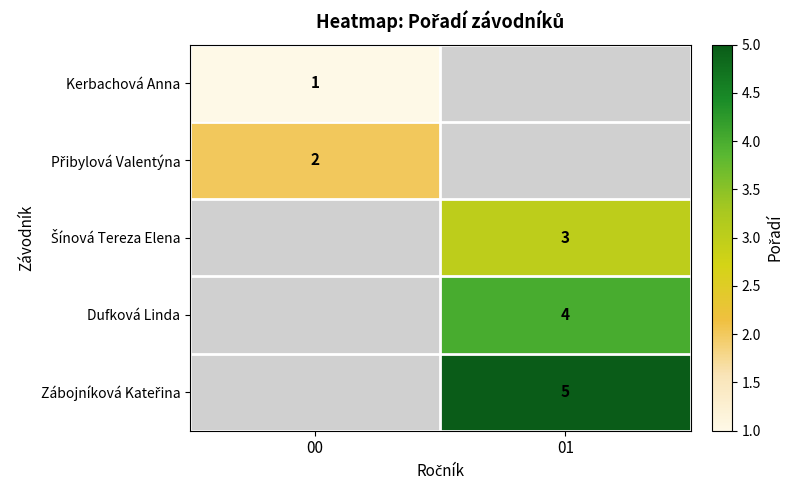

True or false: Dufková Linda has a value of 4 at 01.

True